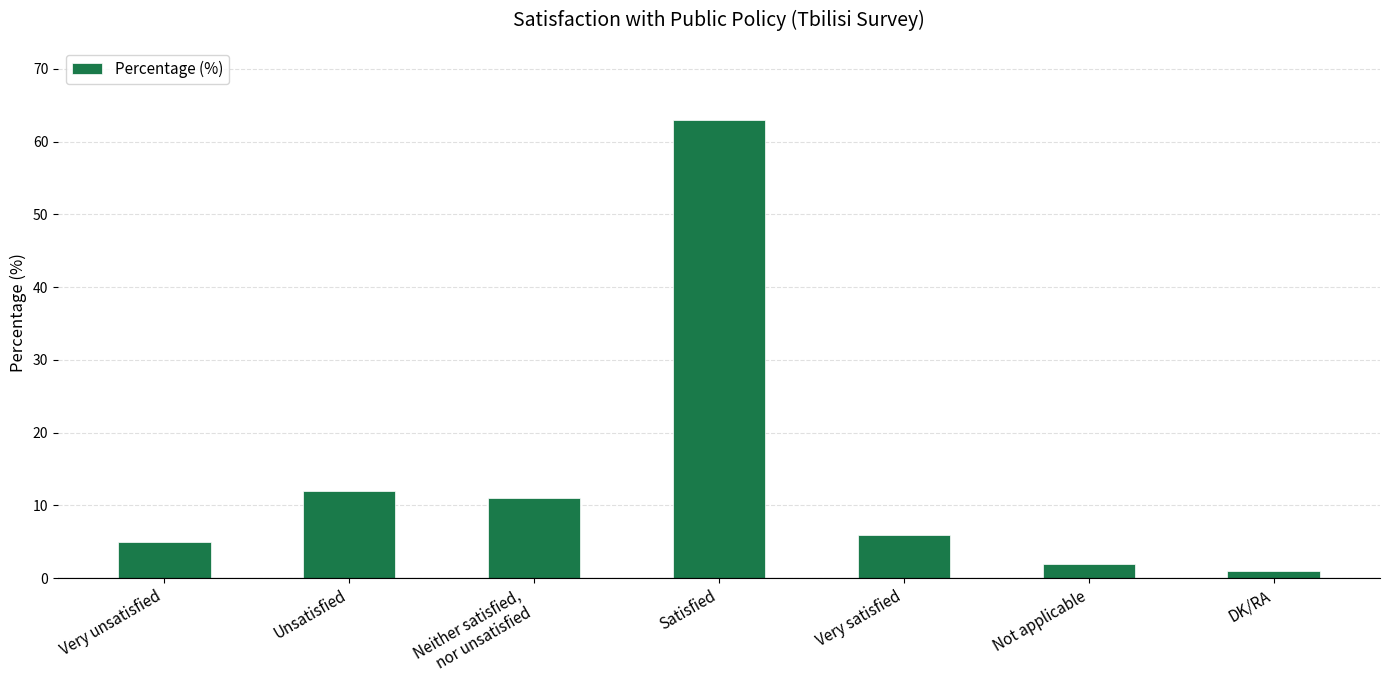

What is the ratio of the value at Satisfied to the value at Very satisfied?

10.5